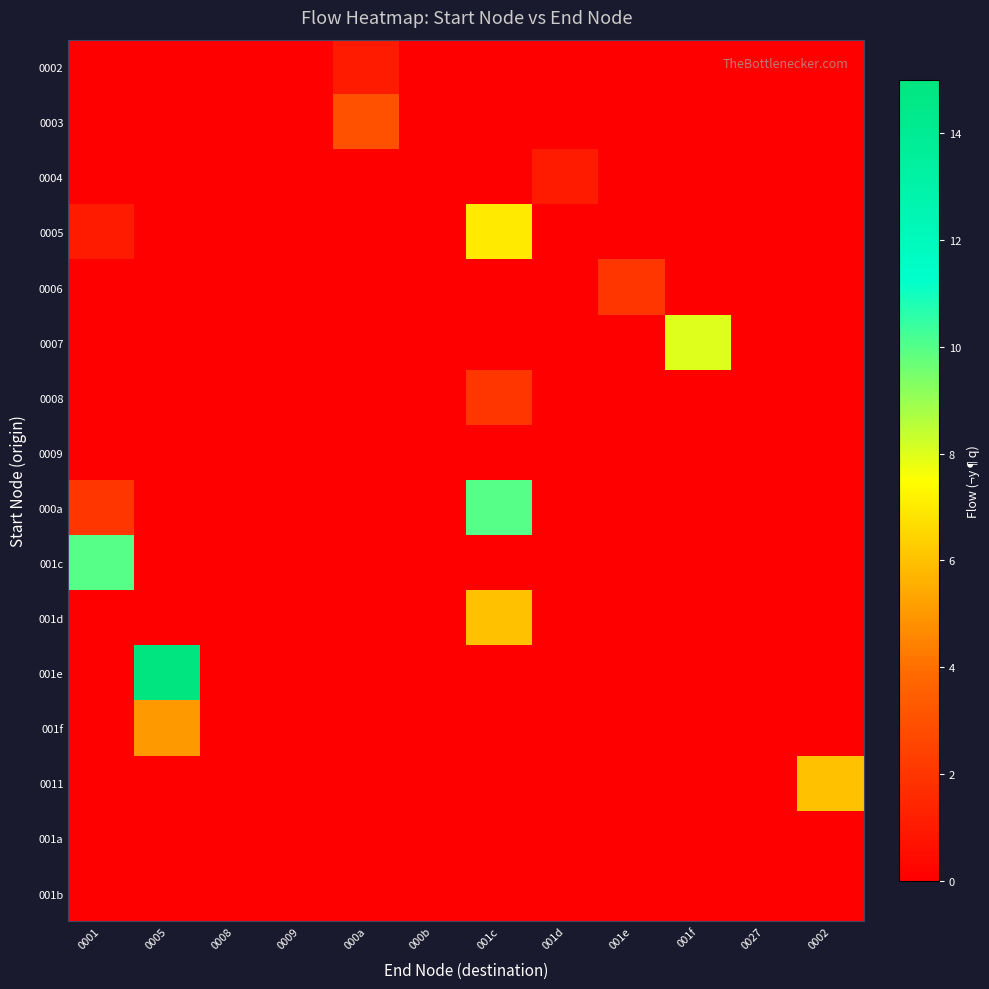

At which category is the sum across all series the highest?

001c